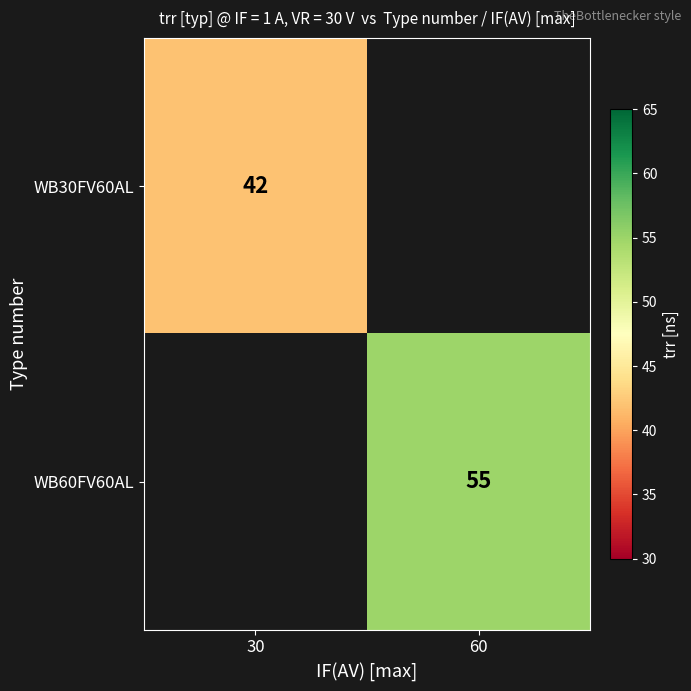

True or false: WB30FV60AL has a value of 42 at 30.

True